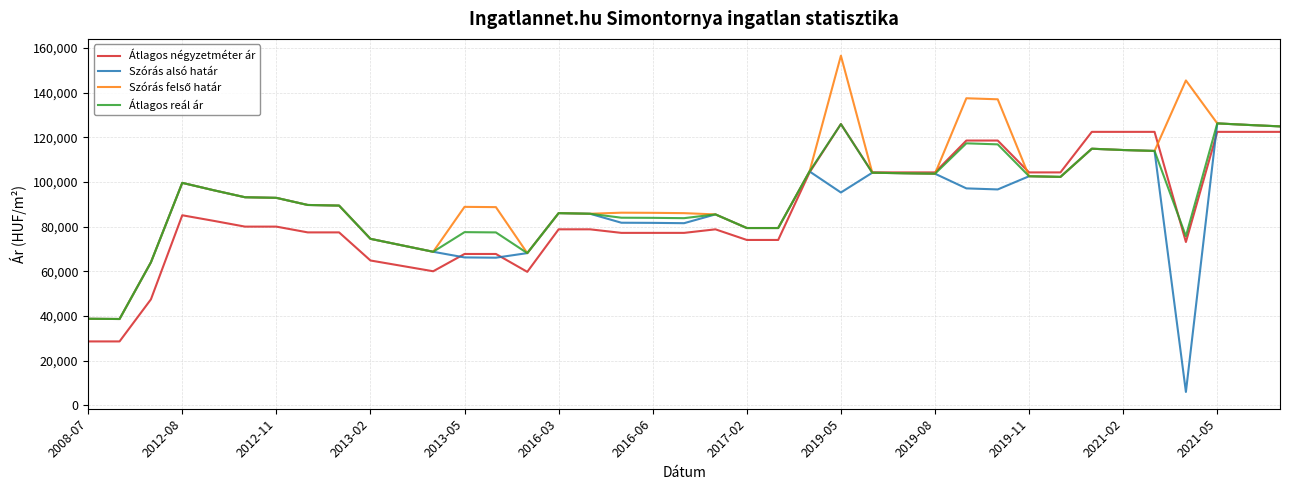

What is the maximum value shown in the chart?

156565